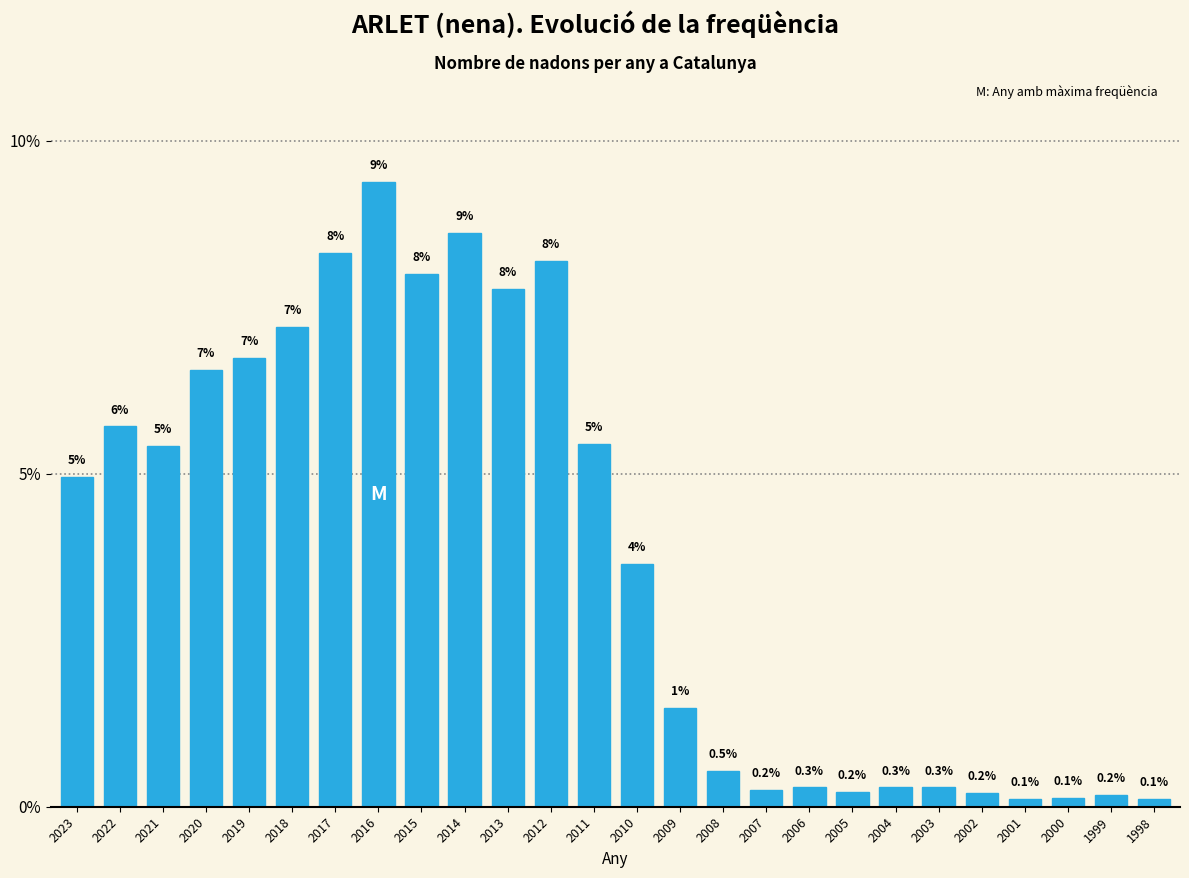

Which has a higher value, 2011 or 2022?

2022